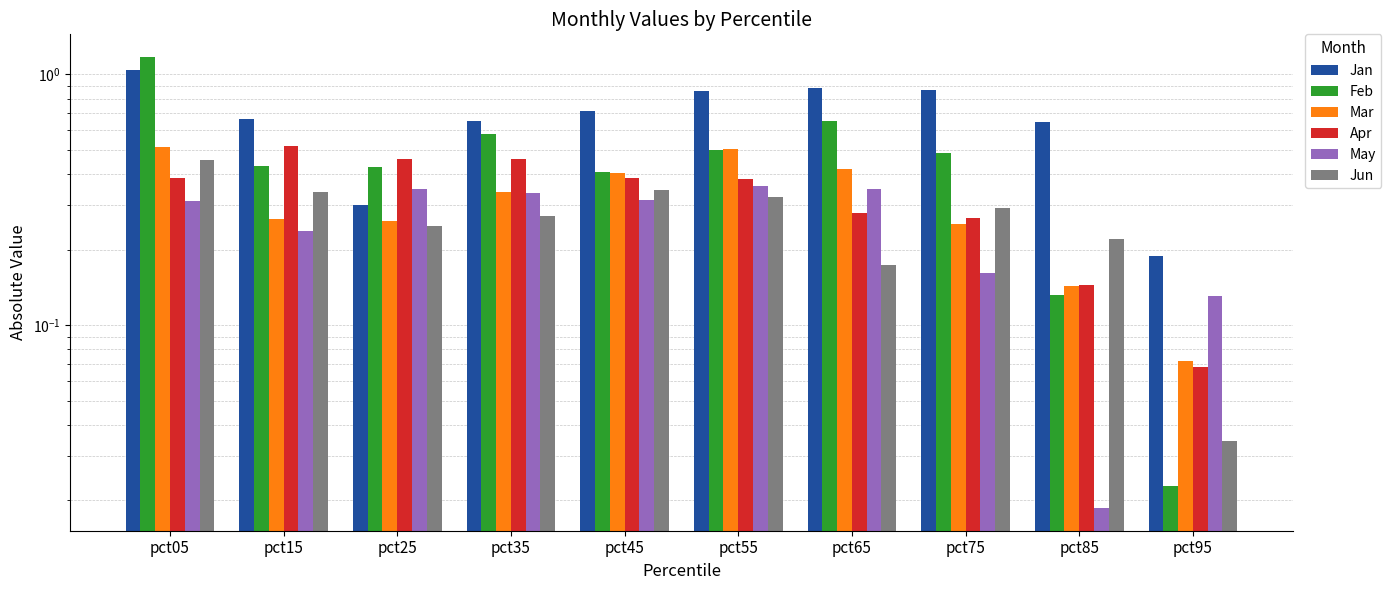

Are the bars grouped side by side (vs. stacked)?

Yes